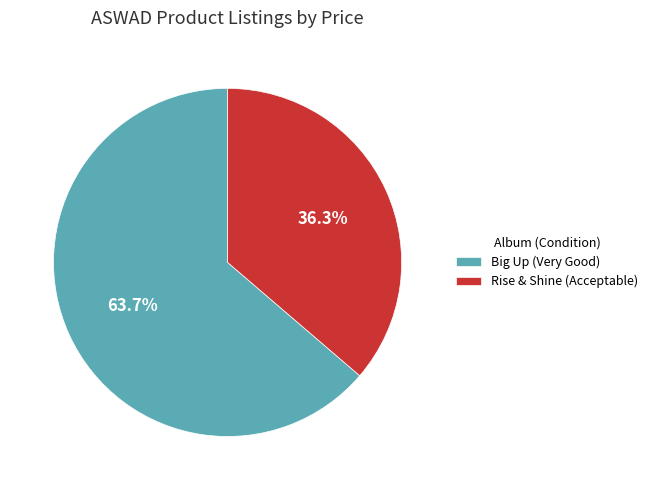

How many segments does this pie chart have?

2